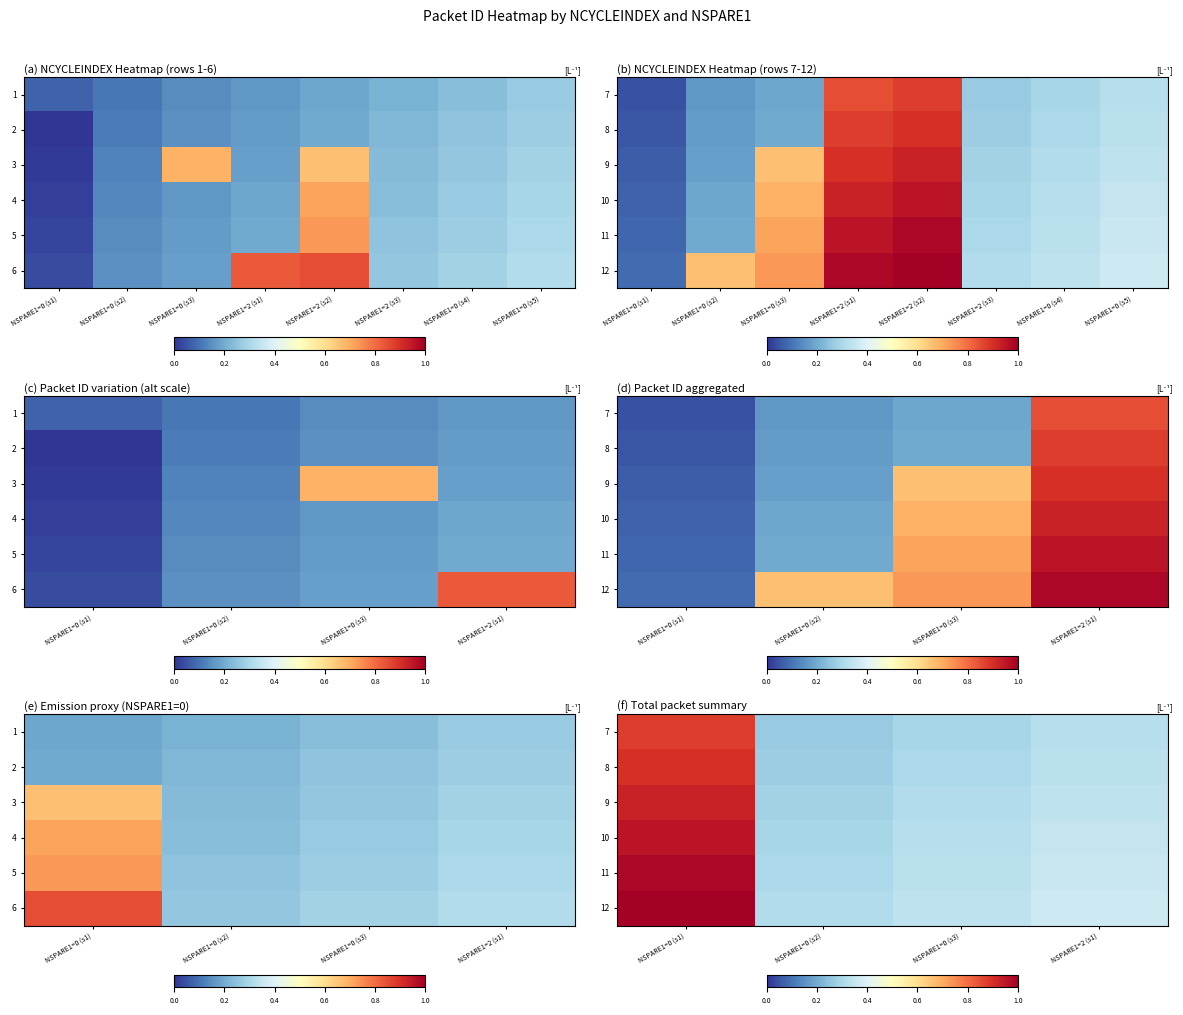

Between NSPARE1=0 (s1) and NSPARE1=0 (s3), which is larger?

NSPARE1=0 (s1)